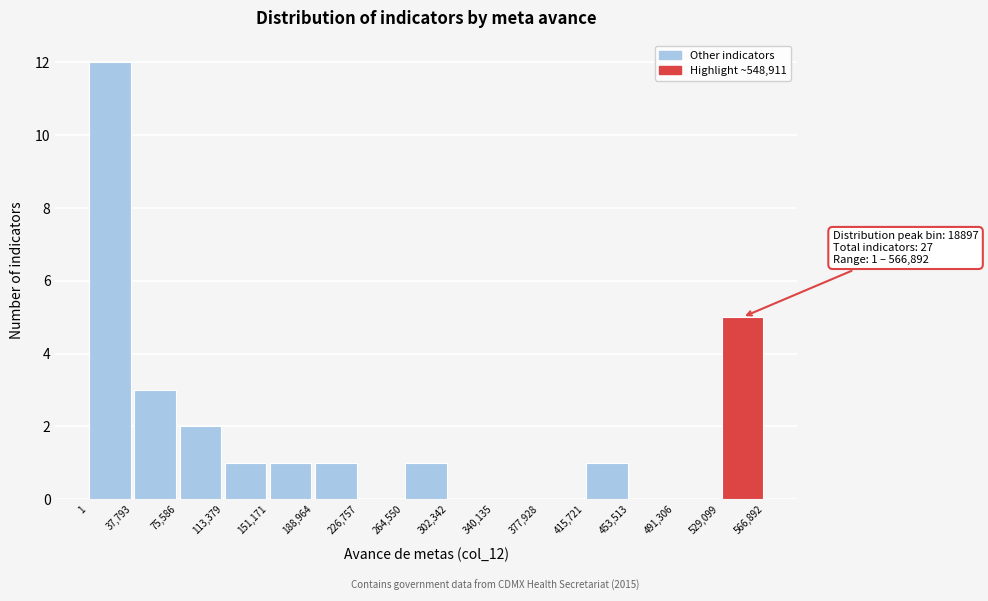

Which range on the x-axis has the tallest bar?

1 to 37,793